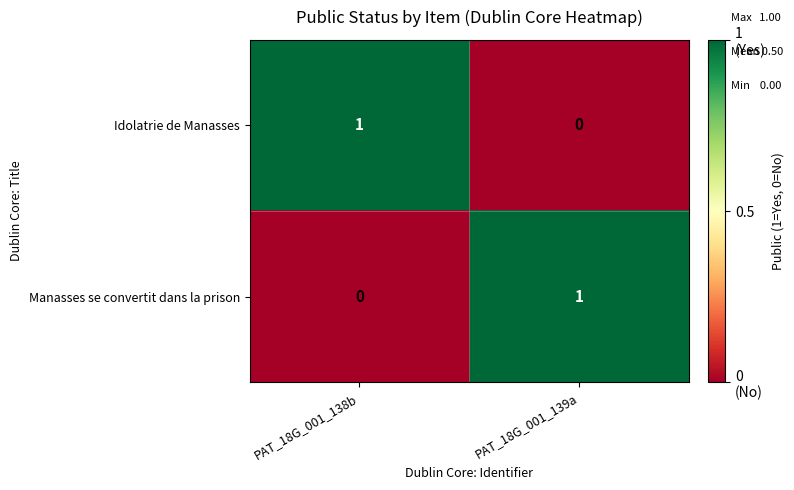

What is the difference between the highest and lowest values at PAT_18G_001_138b?

1